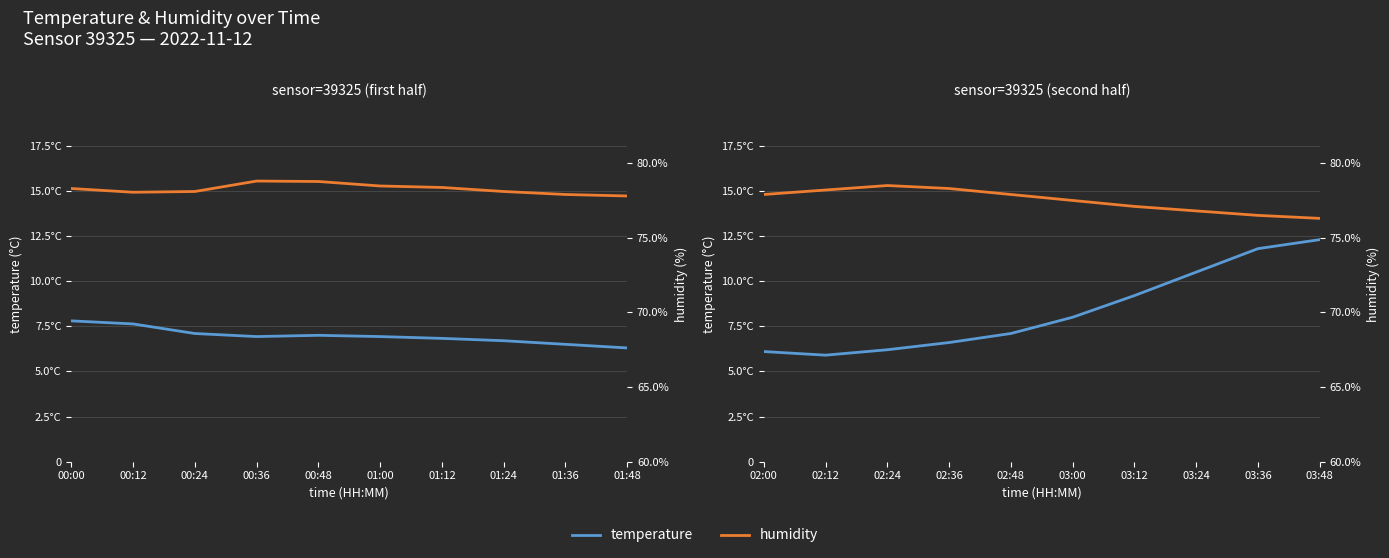

What is the maximum value for temperature?

12.3